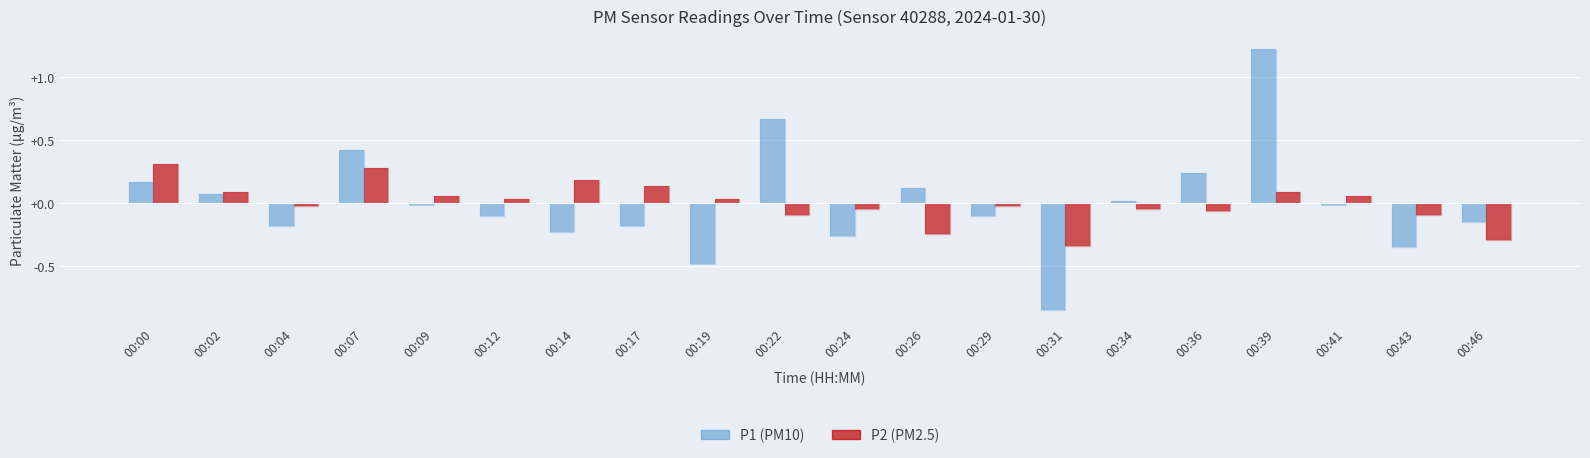

At which category is the sum across all series the highest?

00:39